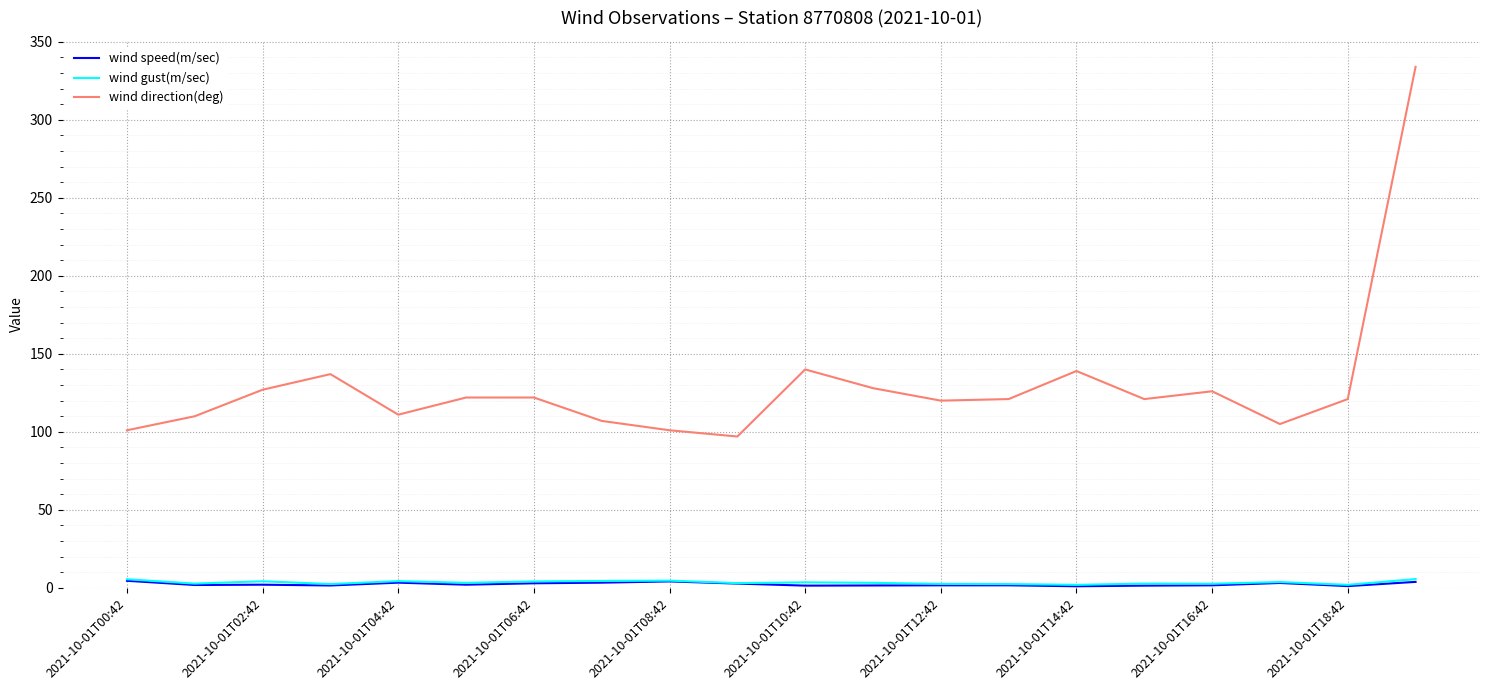

In wind direction(deg), how many points are lower than both neighbors (excluding endpoints)?

5